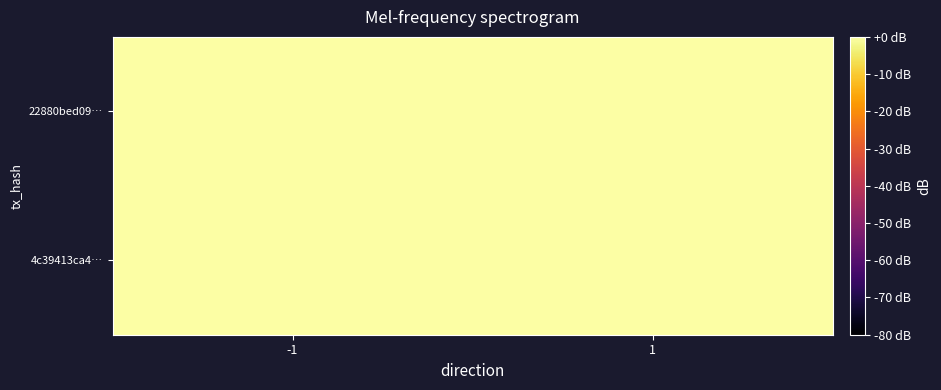

Which label corresponds to the largest value in the chart?

1